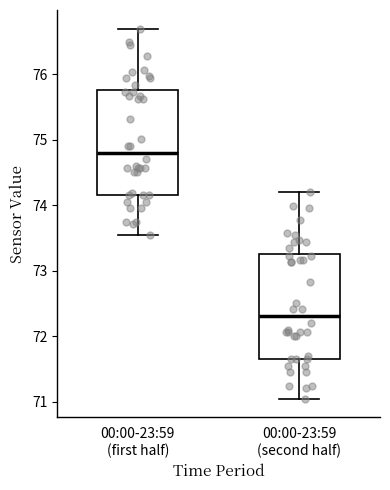

Reading left to right, read every box against the y-axis: the position of its median line, the range the box covers, and the ends of its whiskers. The values are not printed on the chart, so give them approximately, as read against the axis.

00:00-23:59 (first half): median 74.8, box 74.2 to 75.8, whiskers 73.5 to 76.7
00:00-23:59 (second half): median 72.3, box 71.7 to 73.3, whiskers 71.0 to 74.2